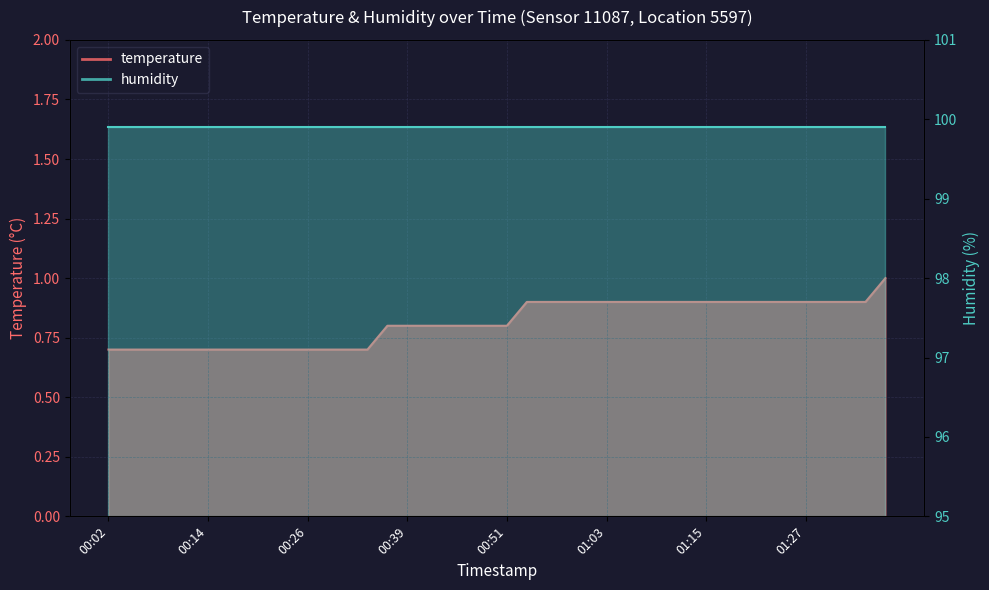

What is the approximate value at 00:11?

0.7